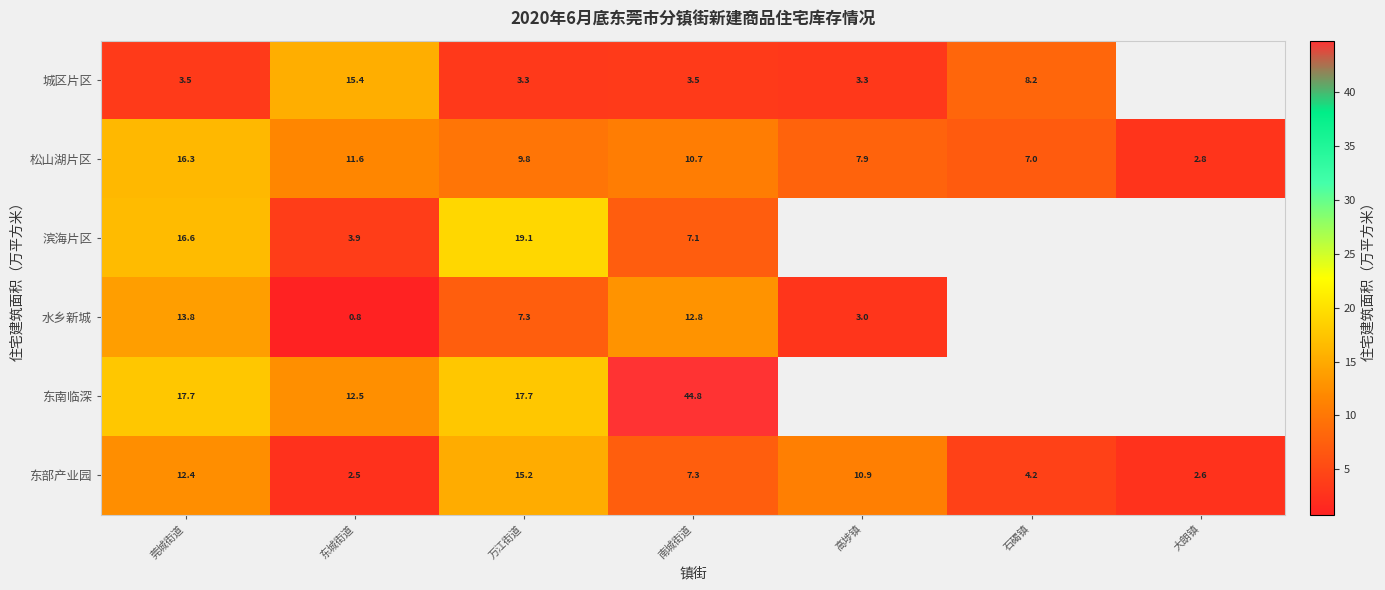

Which has a higher value, 大朗镇 or 石碣镇?

石碣镇